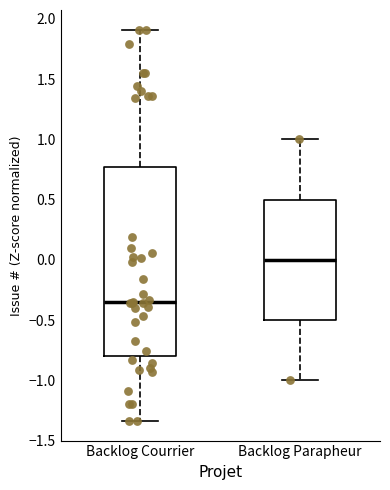

Which box's median line is the highest?

Backlog Parapheur